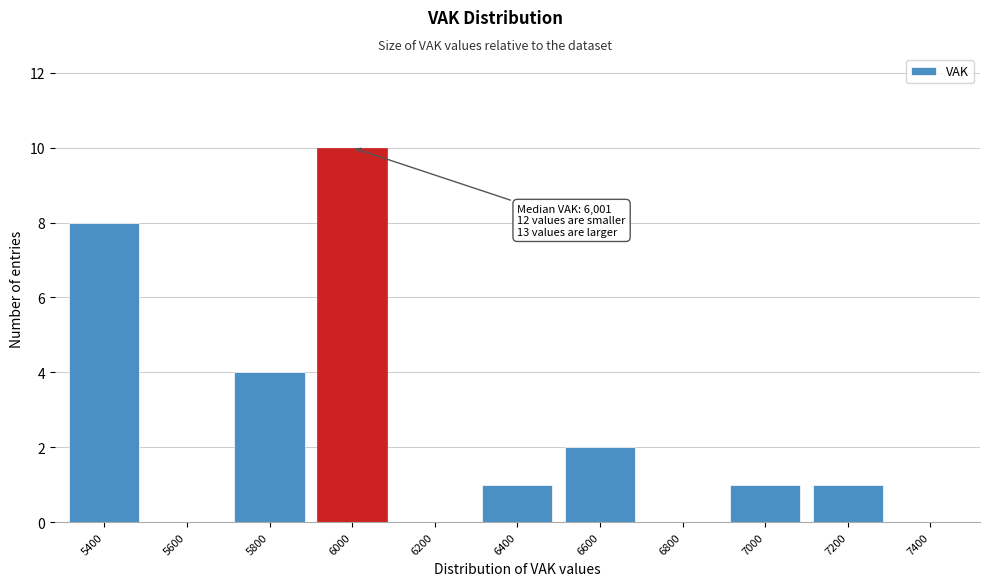

Reading right to left, extract all data points from this chart.

7400=0	7200=1	7000=1	6800=0	6600=2	6400=1	6200=0	6000=10	5800=4	5600=0	5400=8